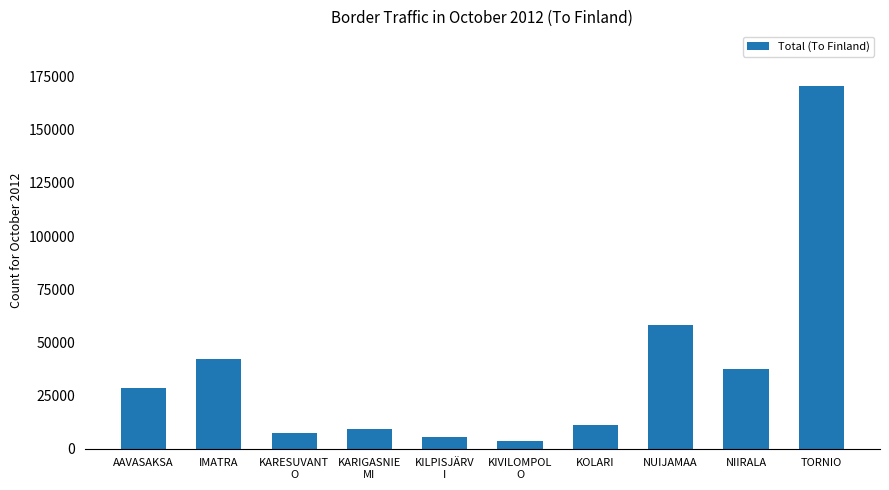

What is the sum of all values?

374184